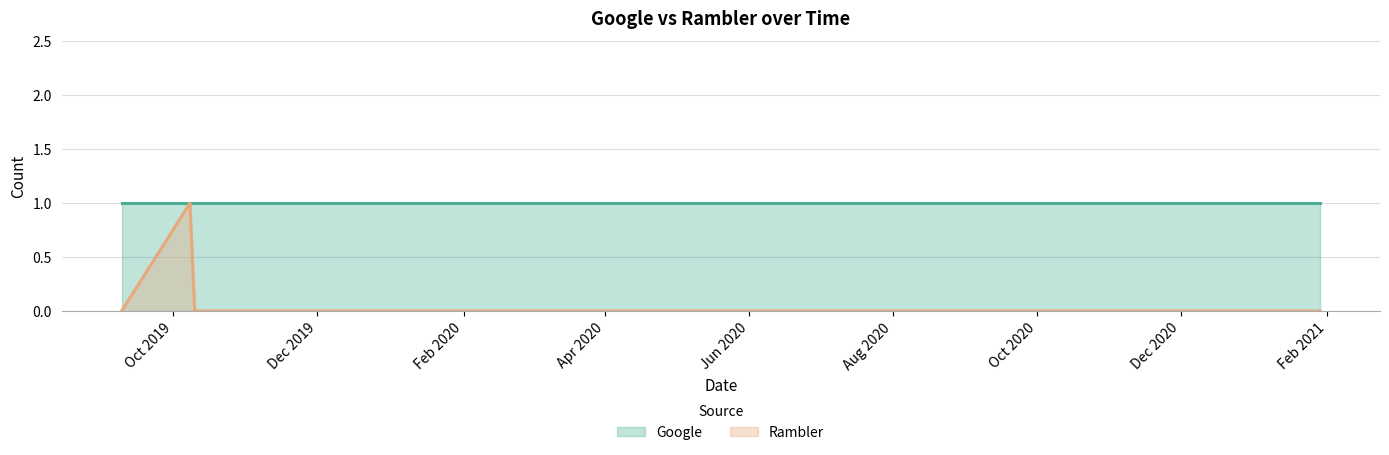

True or false: there are more than 1 points higher than both neighbors.

False